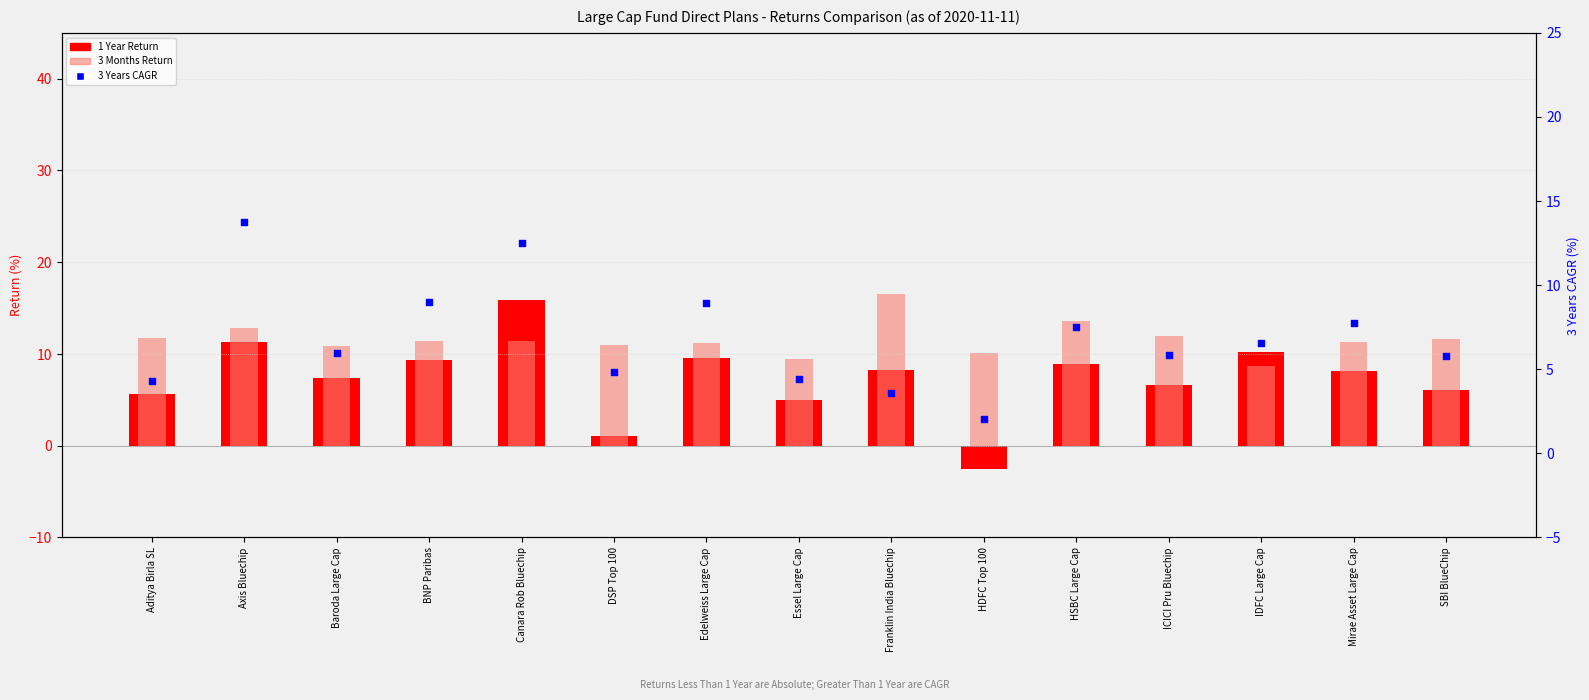

Which series contains the lowest Y value?

1 Year Return